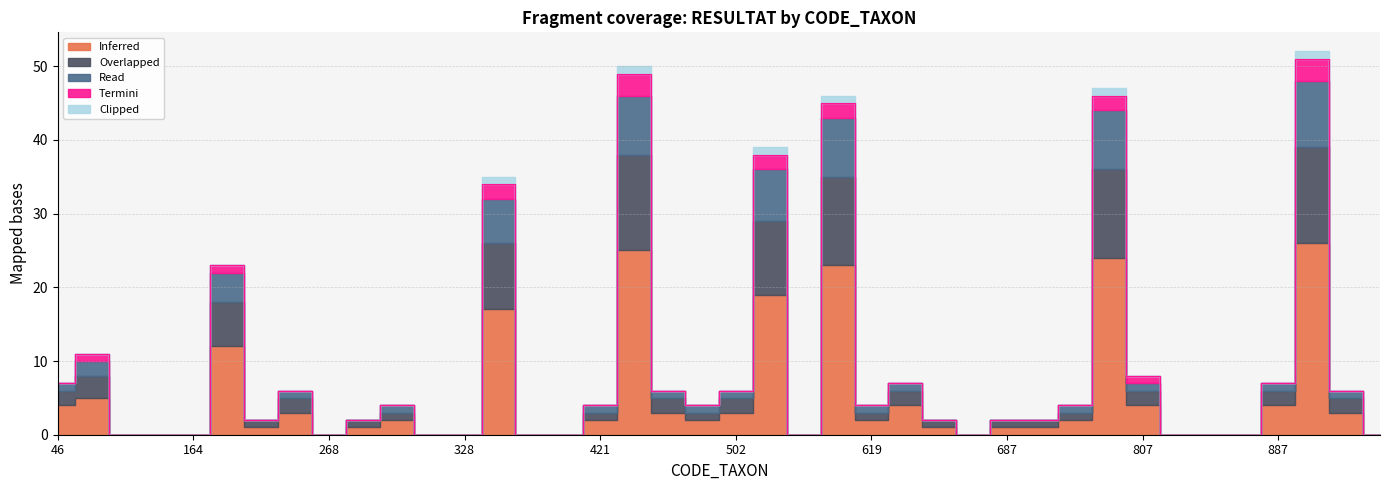

At which label does Overlapped reach its peak?

451